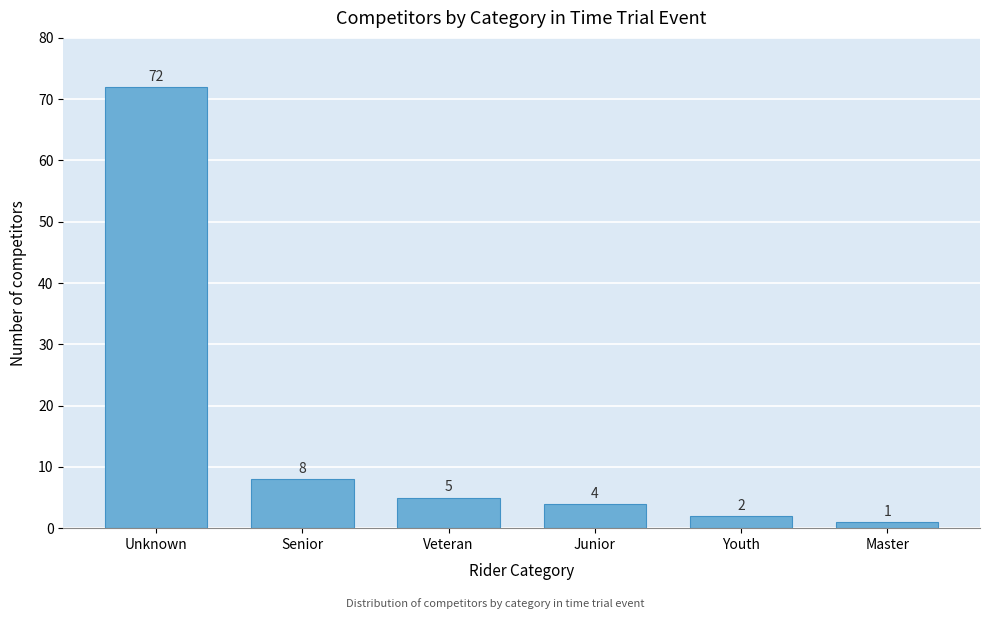

Reading left to right, list all the values displayed in this chart.

Unknown=72	Senior=8	Veteran=5	Junior=4	Youth=2	Master=1